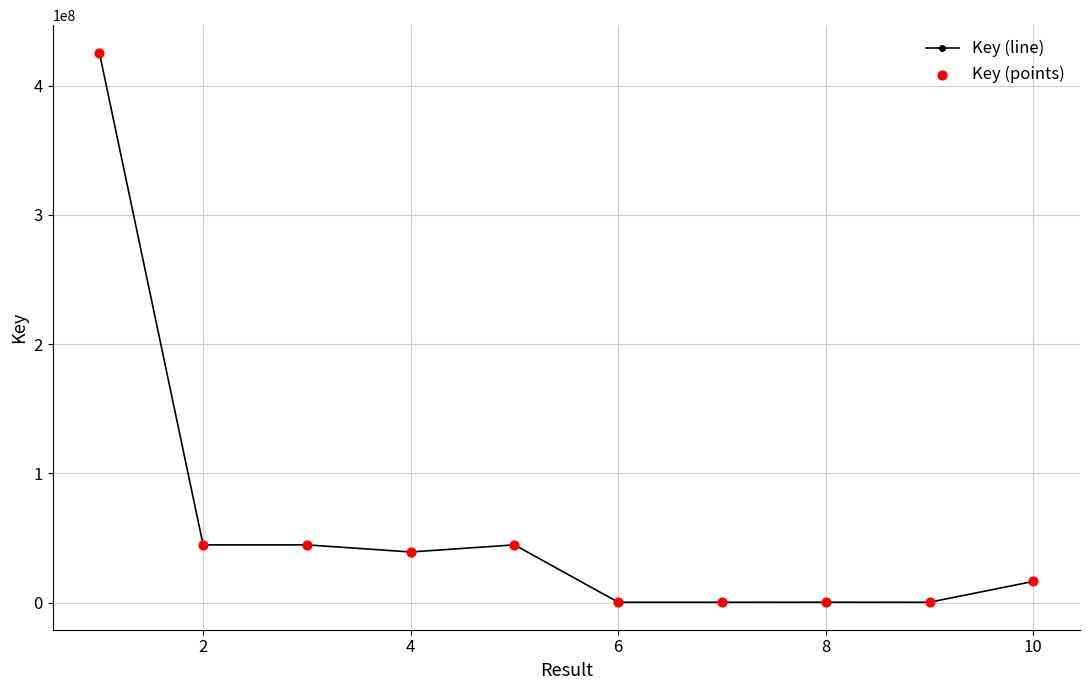

What is the greatest value displayed?

425523556